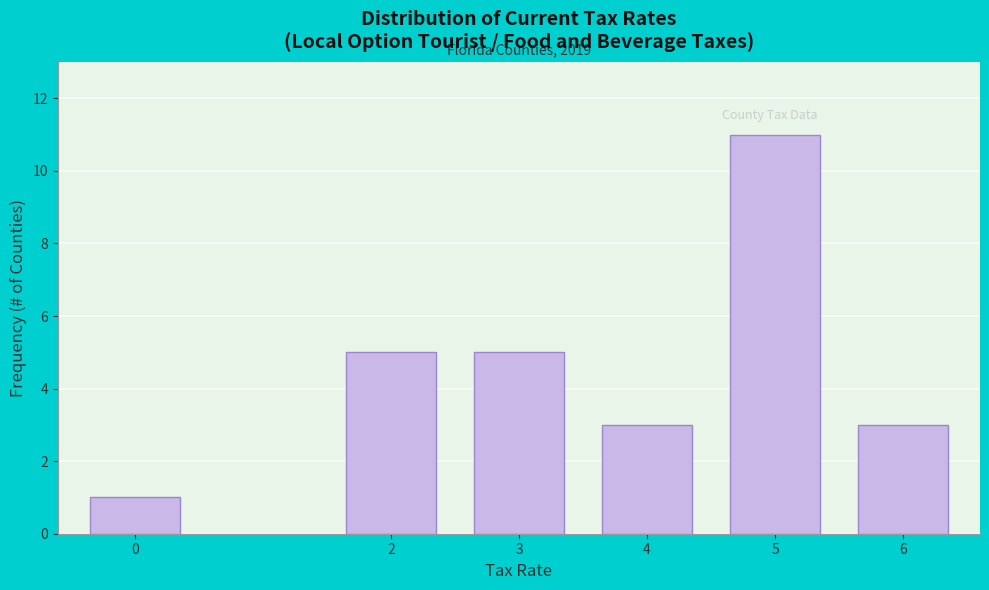

Reading right to left, what are all the values shown in this chart?

6=3	5=11	4=3	3=5	2=5	0=1